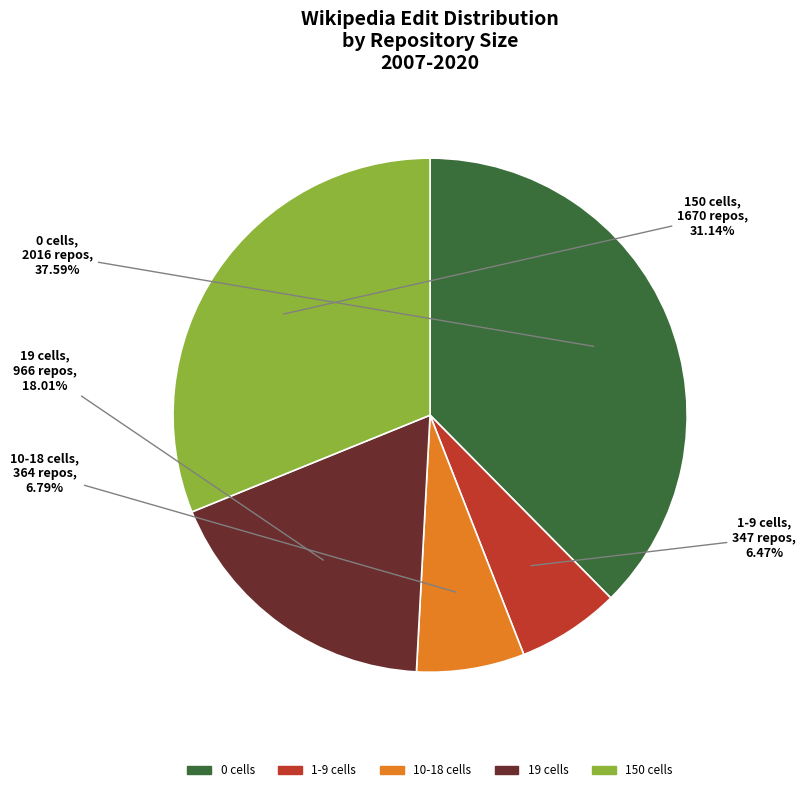

Combined, do 1-9 cells and 0 cells account for over 50%?

No